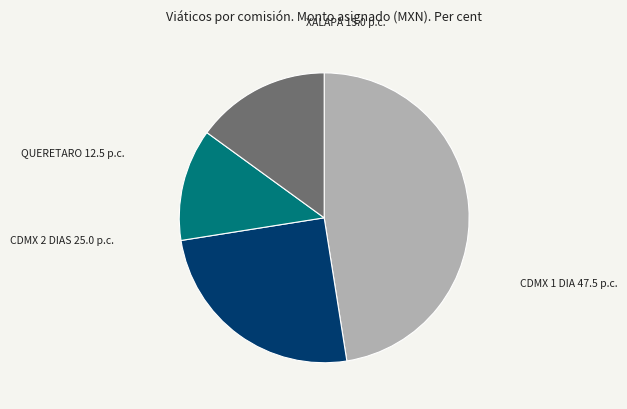

Does any single category account for the majority?

No